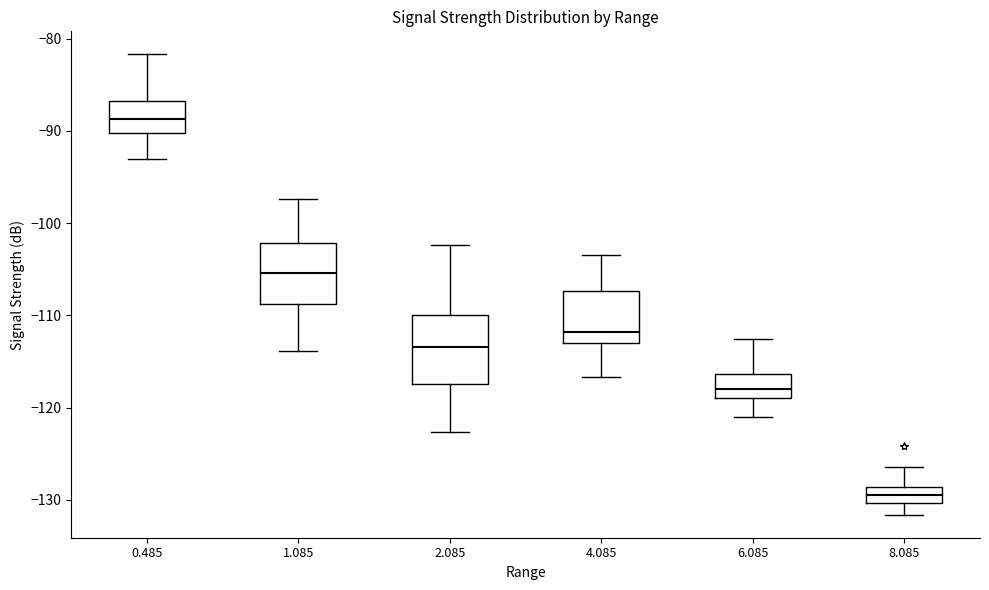

Where does the lower whisker of the box at x = 4.085 end on the y-axis? The values are not printed on the chart, so give them approximately, as read against the axis.

-117